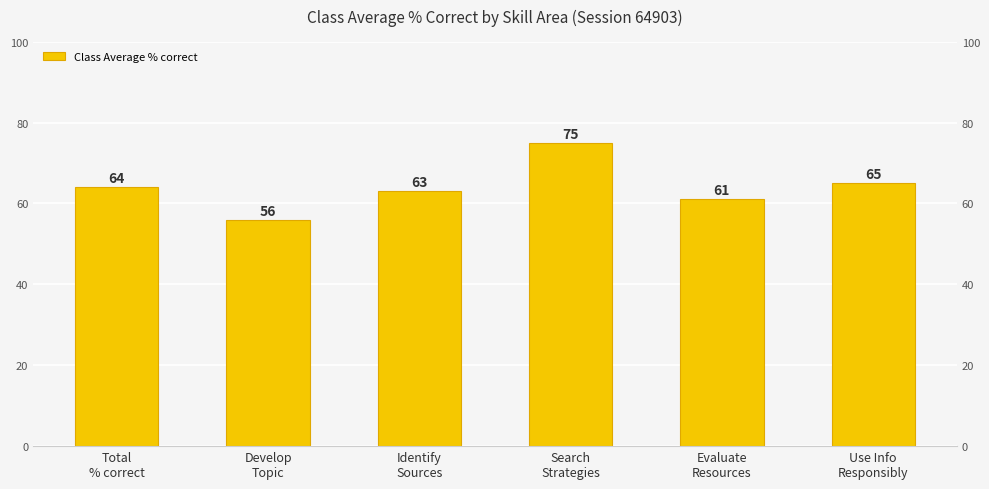

What is the sum of the values at Identify
Sources and Develop
Topic?

119